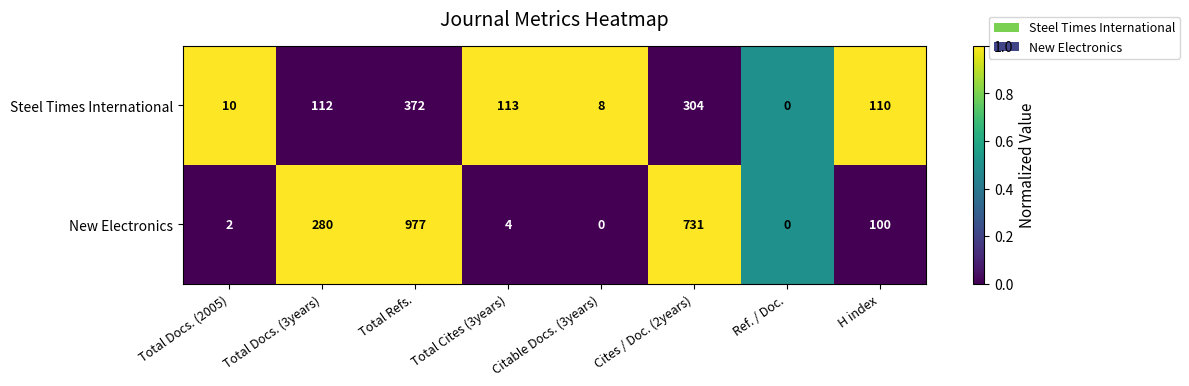

Which series has the largest range (max minus min)?

New Electronics